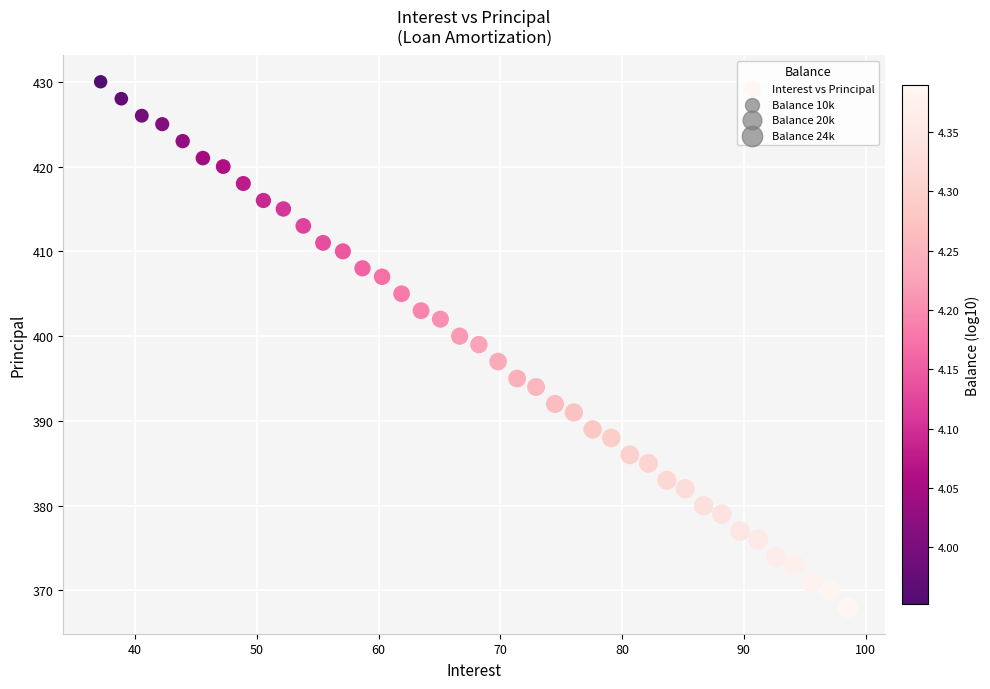

What is the range of Y values (max minus min)?

62